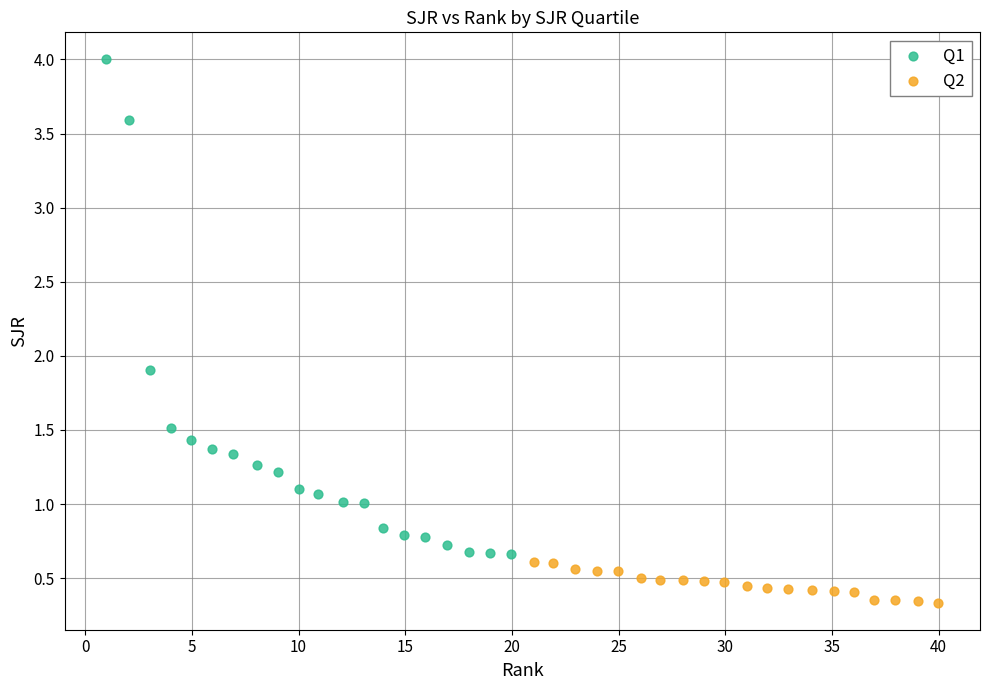

What are all the series names shown in the legend?

Q1, Q2